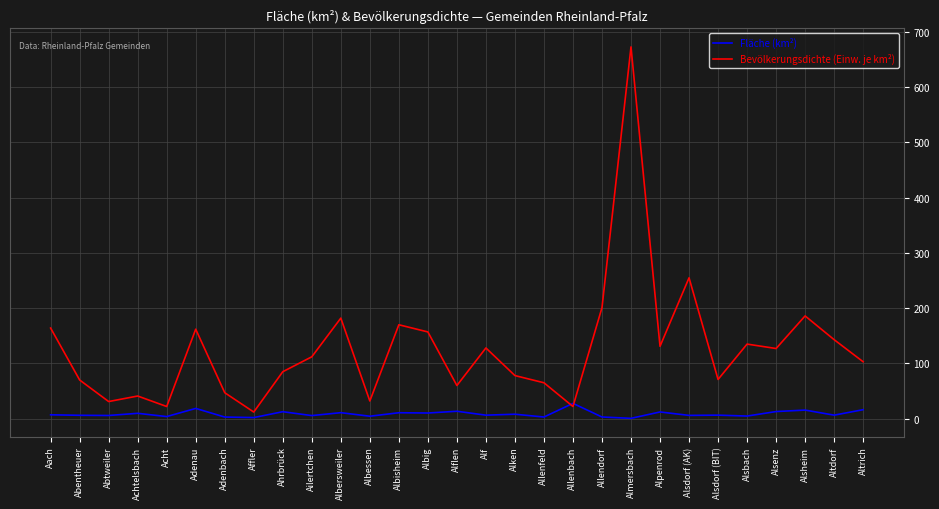

What is the spread (max minus min) of values at Alsheim?

170.5